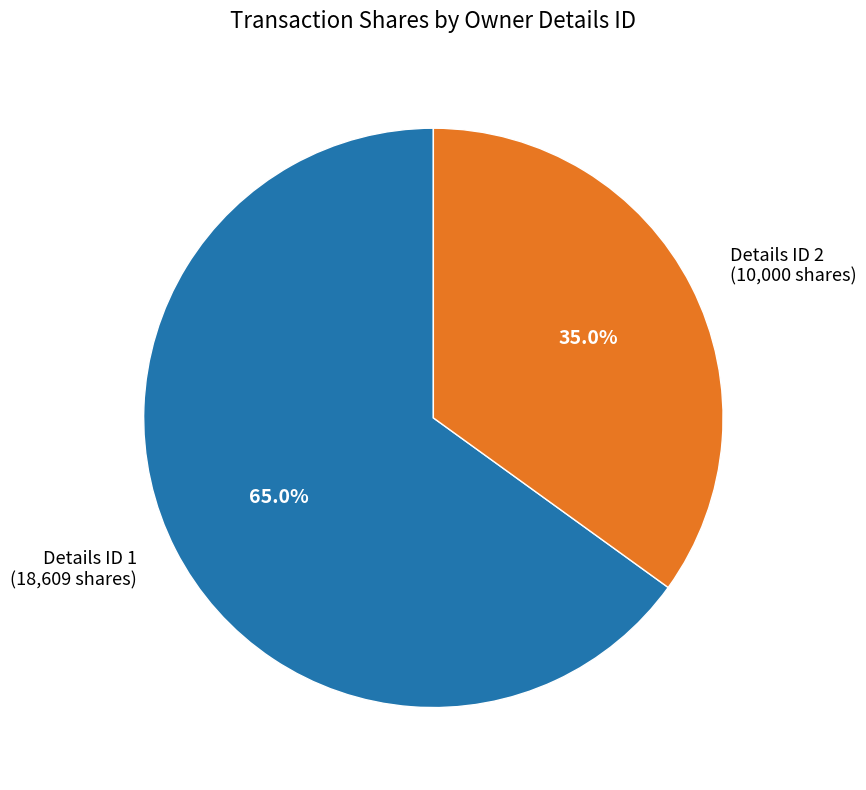

Between Details ID 2 (10,000 shares) and Details ID 1 (18,609 shares), which is larger?

Details ID 1 (18,609 shares)